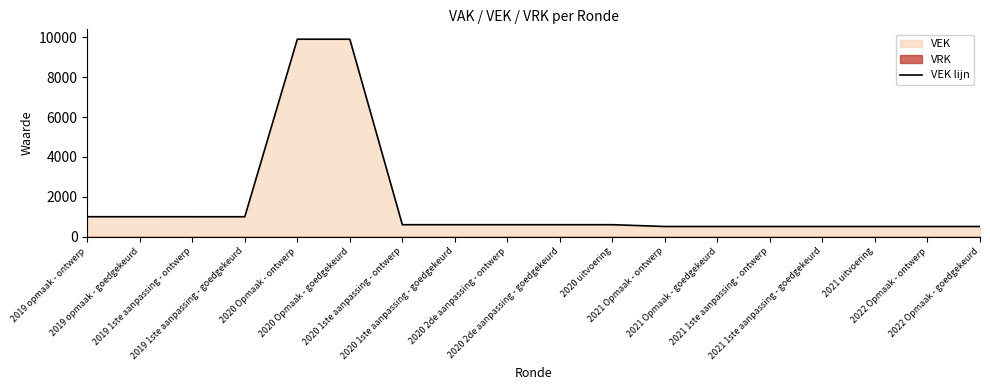

Reading left to right, what are all the values shown in this chart?

2019 opmaak - ontwerp=1000	2019 opmaak - goedgekeurd=1000	2019 1ste aanpassing - ontwerp=999	2019 1ste aanpassing - goedgekeurd=999	2020 Opmaak - ontwerp=9905	2020 Opmaak - goedgekeurd=9905	2020 1ste aanpassing - ontwerp=599	2020 1ste aanpassing - goedgekeurd=599	2020 2de aanpassing - ontwerp=599	2020 2de aanpassing - goedgekeurd=599	2020 uitvoering=599	2021 Opmaak - ontwerp=509	2021 Opmaak - goedgekeurd=509	2021 1ste aanpassing - ontwerp=509	2021 1ste aanpassing - goedgekeurd=509	2021 uitvoering=509	2022 Opmaak - ontwerp=509	2022 Opmaak - goedgekeurd=509